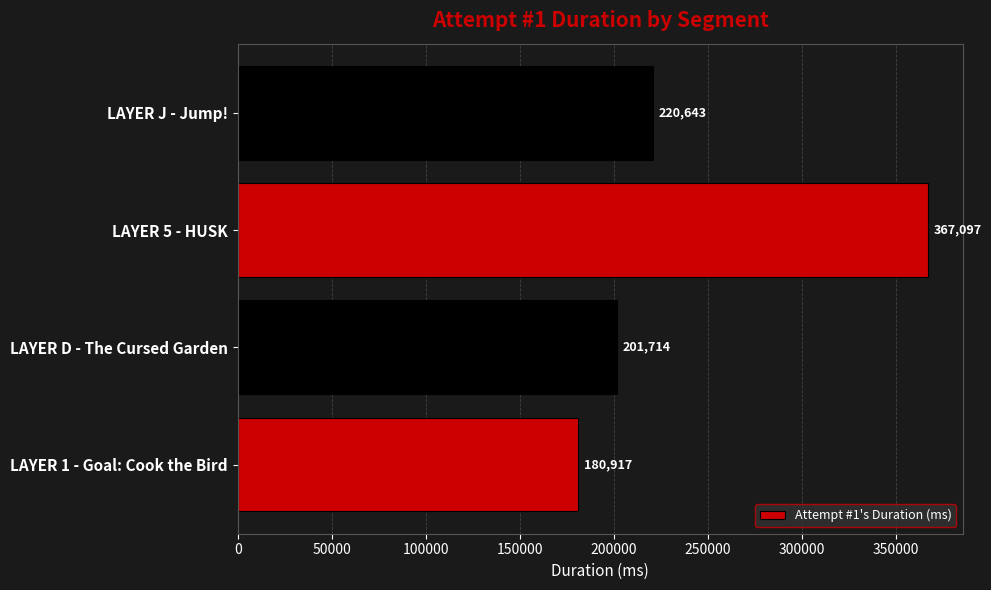

What is the difference between the maximum and minimum values?

186180